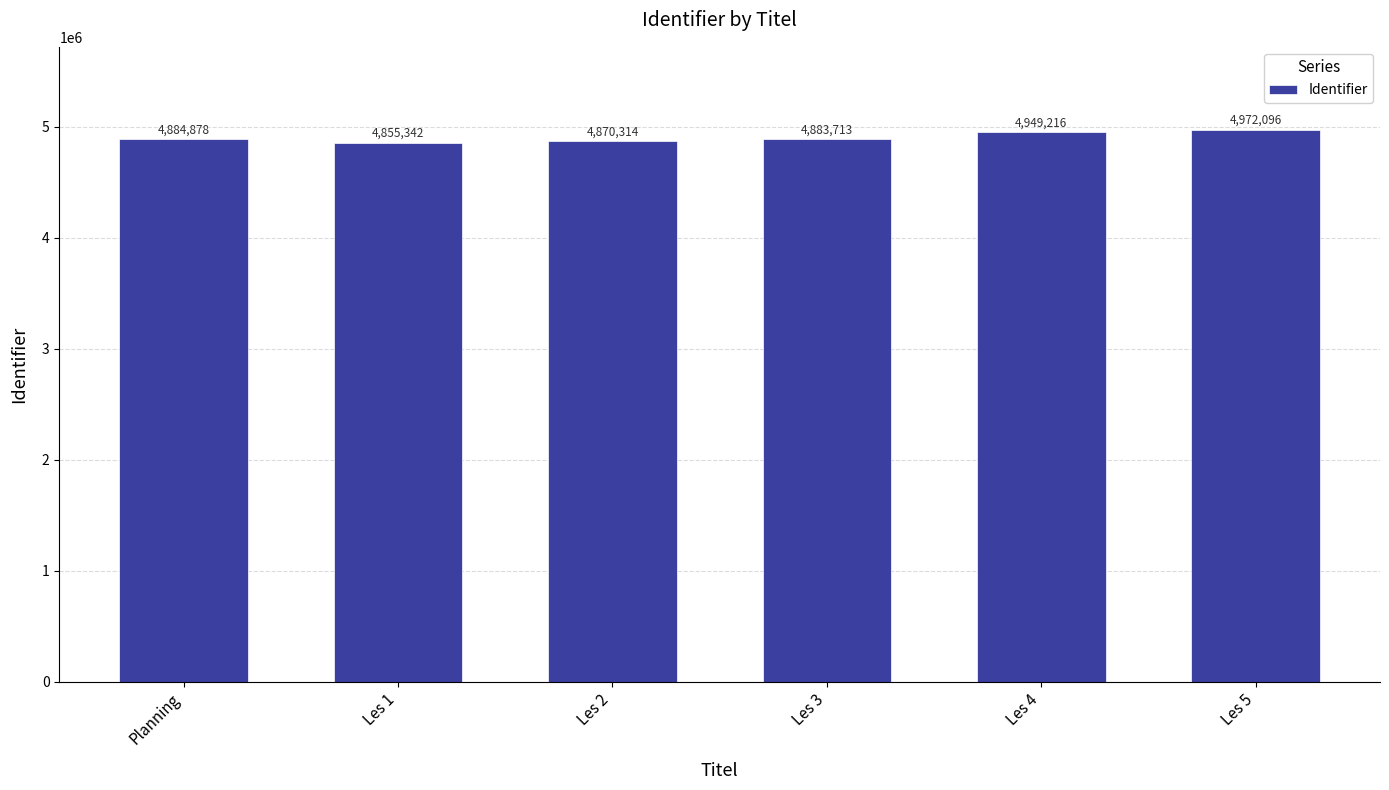

Reading right to left, list all the values displayed in this chart.

4972096	4949216	4883713	4870314	4855342	4884878